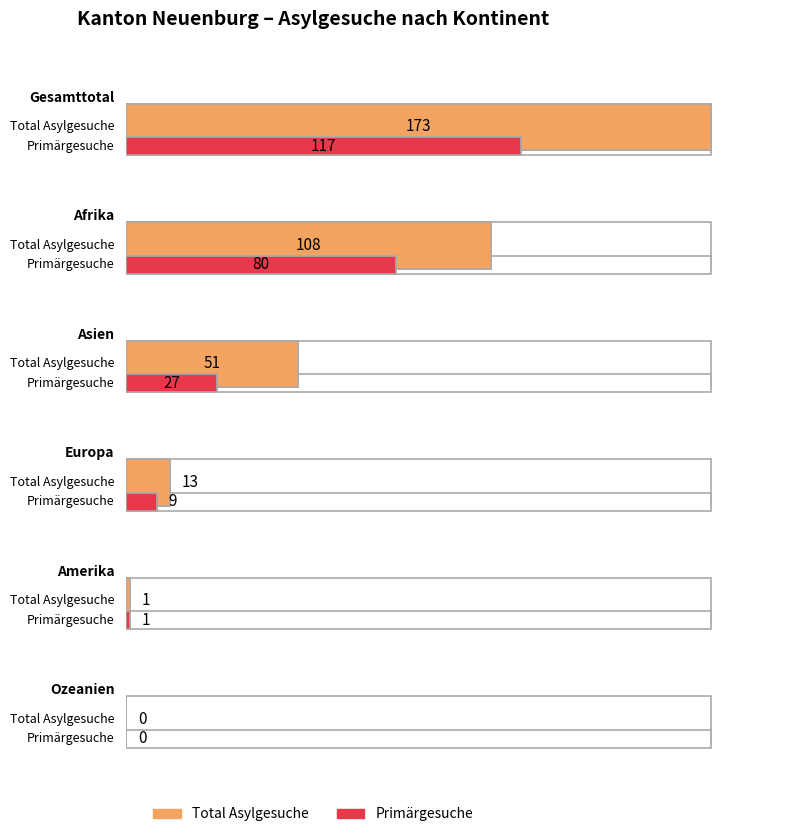

The value of Familiennachzug at Europa is 2. True or false?

False